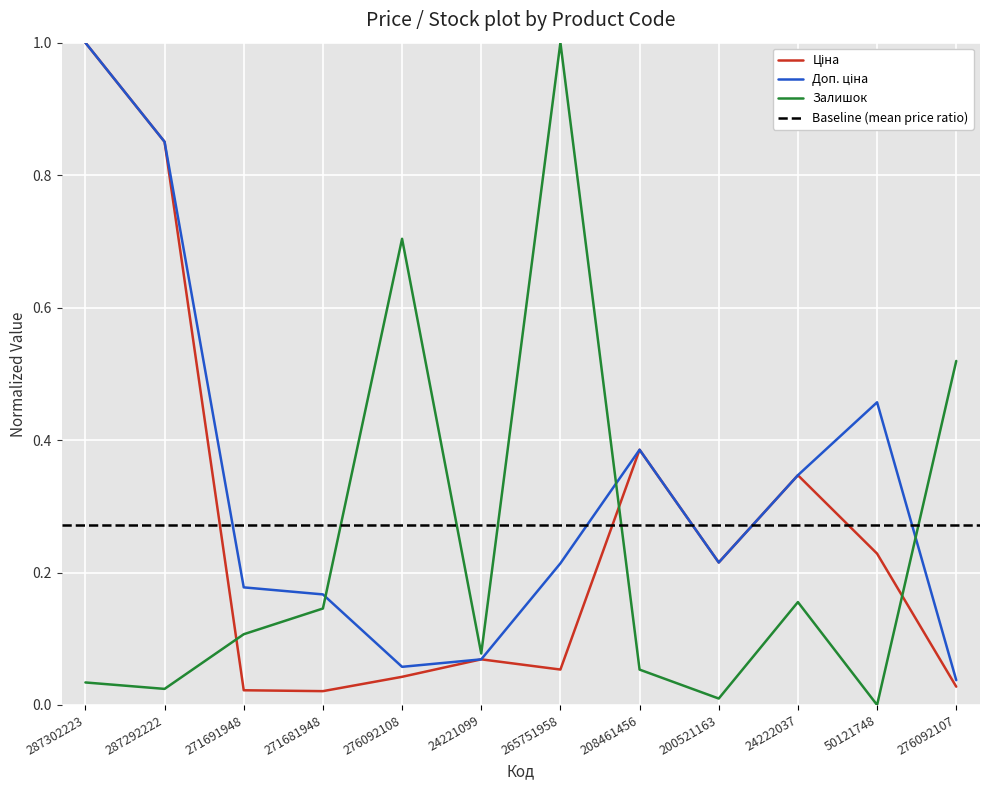

Reading right to left, list all the values displayed in this chart.

Ціна: 276092107=0.0	50121748=0.2	24222037=0.3	200521163=0.2	208461456=0.4	265751958=0.1	24221099=0.1	276092108=0.0	271681948=0.0	271691948=0.0	287292222=0.9	287302223=1.0
Доп. ціна: 276092107=0.0	50121748=0.5	24222037=0.3	200521163=0.2	208461456=0.4	265751958=0.2	24221099=0.1	276092108=0.1	271681948=0.2	271691948=0.2	287292222=0.9	287302223=1.0
Залишок: 276092107=0.5	50121748=0.0	24222037=0.2	200521163=0.0	208461456=0.1	265751958=1.0	24221099=0.1	276092108=0.7	271681948=0.1	271691948=0.1	287292222=0.0	287302223=0.0